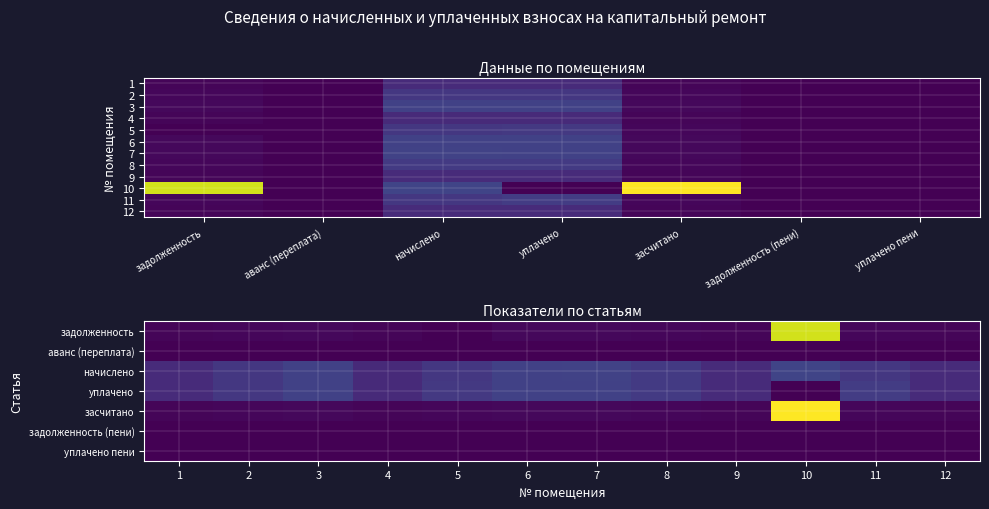

Reading left to right, what are all the values shown in this chart?

1: задолженность=367.3	аванс (переплата)=0.0	начислено=3305.8	уплачено=3291.8	засчитано=367.3	задолженность (пени)=0.0	уплачено пени=0.0
2: задолженность=490.4	аванс (переплата)=0.0	начислено=4413.9	уплачено=4395.2	засчитано=490.4	задолженность (пени)=0.0	уплачено пени=0.0
3: задолженность=580.7	аванс (переплата)=0.0	начислено=5226.5	уплачено=5204.4	засчитано=580.7	задолженность (пени)=0.0	уплачено пени=0.0
4: задолженность=362.2	аванс (переплата)=0.0	начислено=3259.6	уплачено=3245.8	засчитано=362.2	задолженность (пени)=0.0	уплачено пени=0.0
5: задолженность=0.0	аванс (переплата)=21.2	начислено=4404.6	уплачено=4417.8	засчитано=457.6	задолженность (пени)=0.0	уплачено пени=0.0
6: задолженность=582.8	аванс (переплата)=0.0	начислено=5244.9	уплачено=5222.8	засчитано=582.8	задолженность (пени)=0.0	уплачено пени=0.0
7: задолженность=585.9	аванс (переплата)=0.0	начислено=5272.6	уплачено=5250.4	засчитано=585.9	задолженность (пени)=0.0	уплачено пени=0.0
8: задолженность=514.0	аванс (переплата)=0.0	начислено=4626.3	уплачено=4606.7	засчитано=514.0	задолженность (пени)=0.0	уплачено пени=0.0
9: задолженность=369.4	аванс (переплата)=0.0	начислено=3324.2	уплачено=3310.2	засчитано=369.4	задолженность (пени)=0.0	уплачено пени=0.0
10: задолженность=25094.4	аванс (переплата)=0.0	начислено=5475.8	уплачено=0.0	засчитано=26919.6	задолженность (пени)=0.0	уплачено пени=0.0
11: задолженность=484.3	аванс (переплата)=0.0	начислено=4358.4	уплачено=4805.9	засчитано=484.3	задолженность (пени)=0.0	уплачено пени=0.0
12: задолженность=369.4	аванс (переплата)=0.0	начислено=3324.2	уплачено=3310.2	засчитано=369.4	задолженность (пени)=0.0	уплачено пени=0.0